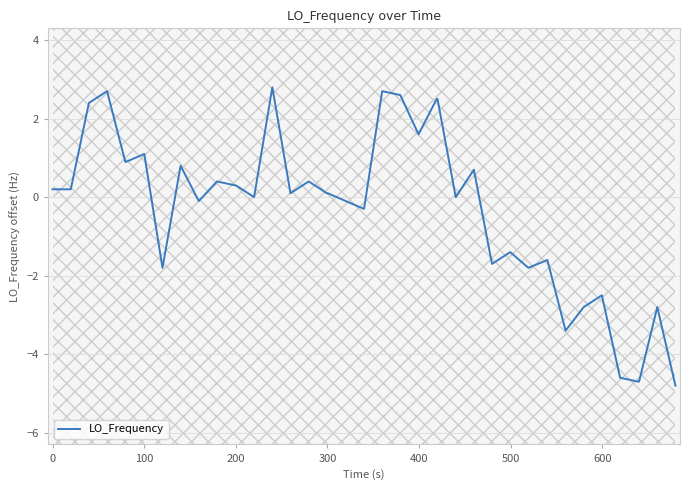

What is the maximum value for LO_Frequency?

2.8